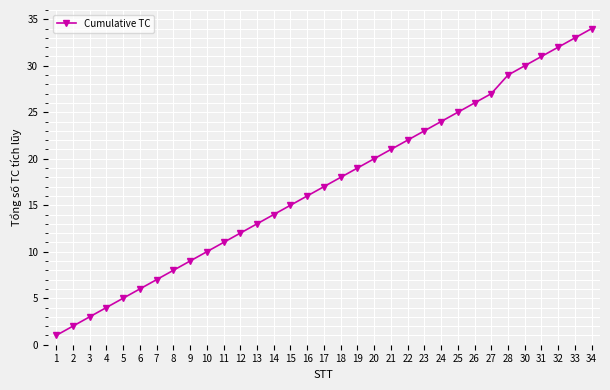

Reading left to right, list all the values displayed in this chart.

1=1	2=2	3=3	4=4	5=5	6=6	7=7	8=8	9=9	10=10	11=11	12=12	13=13	14=14	15=15	16=16	17=17	18=18	19=19	20=20	21=21	22=22	23=23	24=24	25=25	26=26	27=27	28=29	30=30	31=31	32=32	33=33	34=34